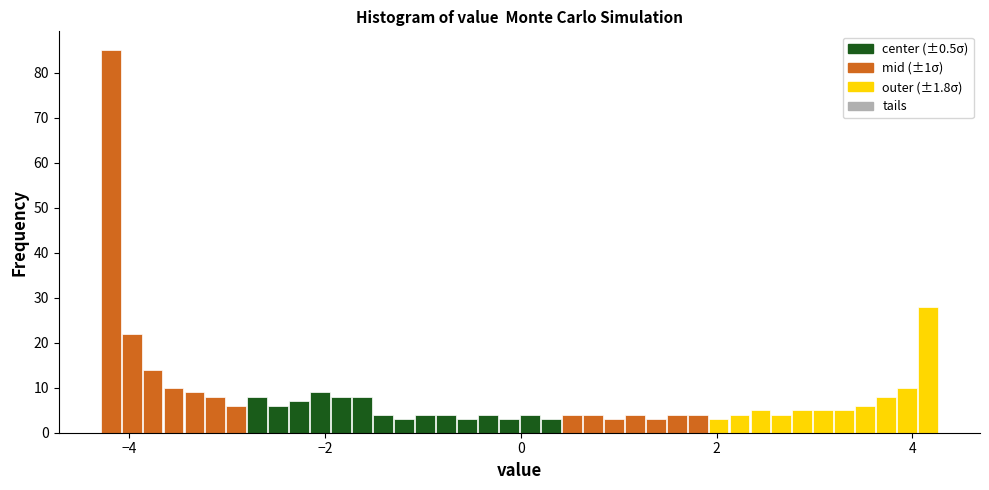

Around what value on the x-axis is the tallest bar? Give the approximate position of its centre, as read against the axis.

-4.2